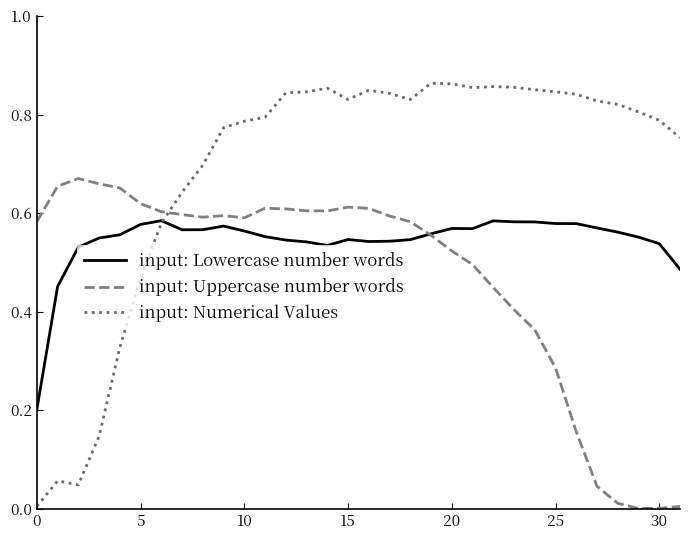

Which series has the largest range (max minus min)?

input: Numerical Values